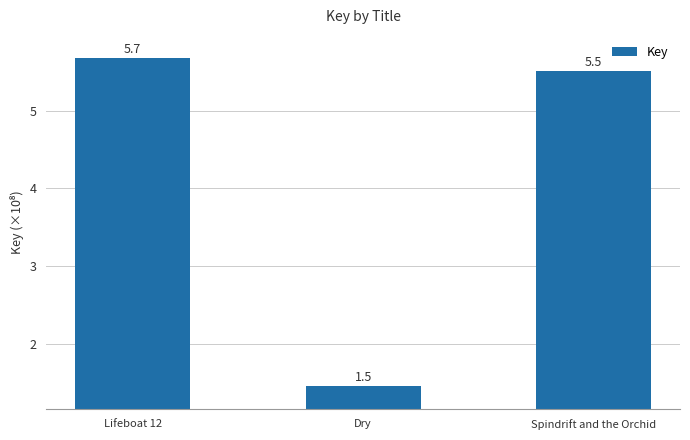

Where does the data first go above 5?

Lifeboat 12